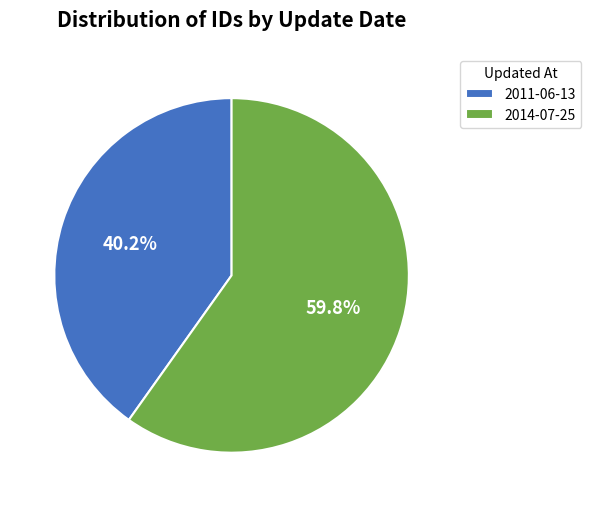

What is the total percentage of 2011-06-13 and 2014-07-25?

100.0%